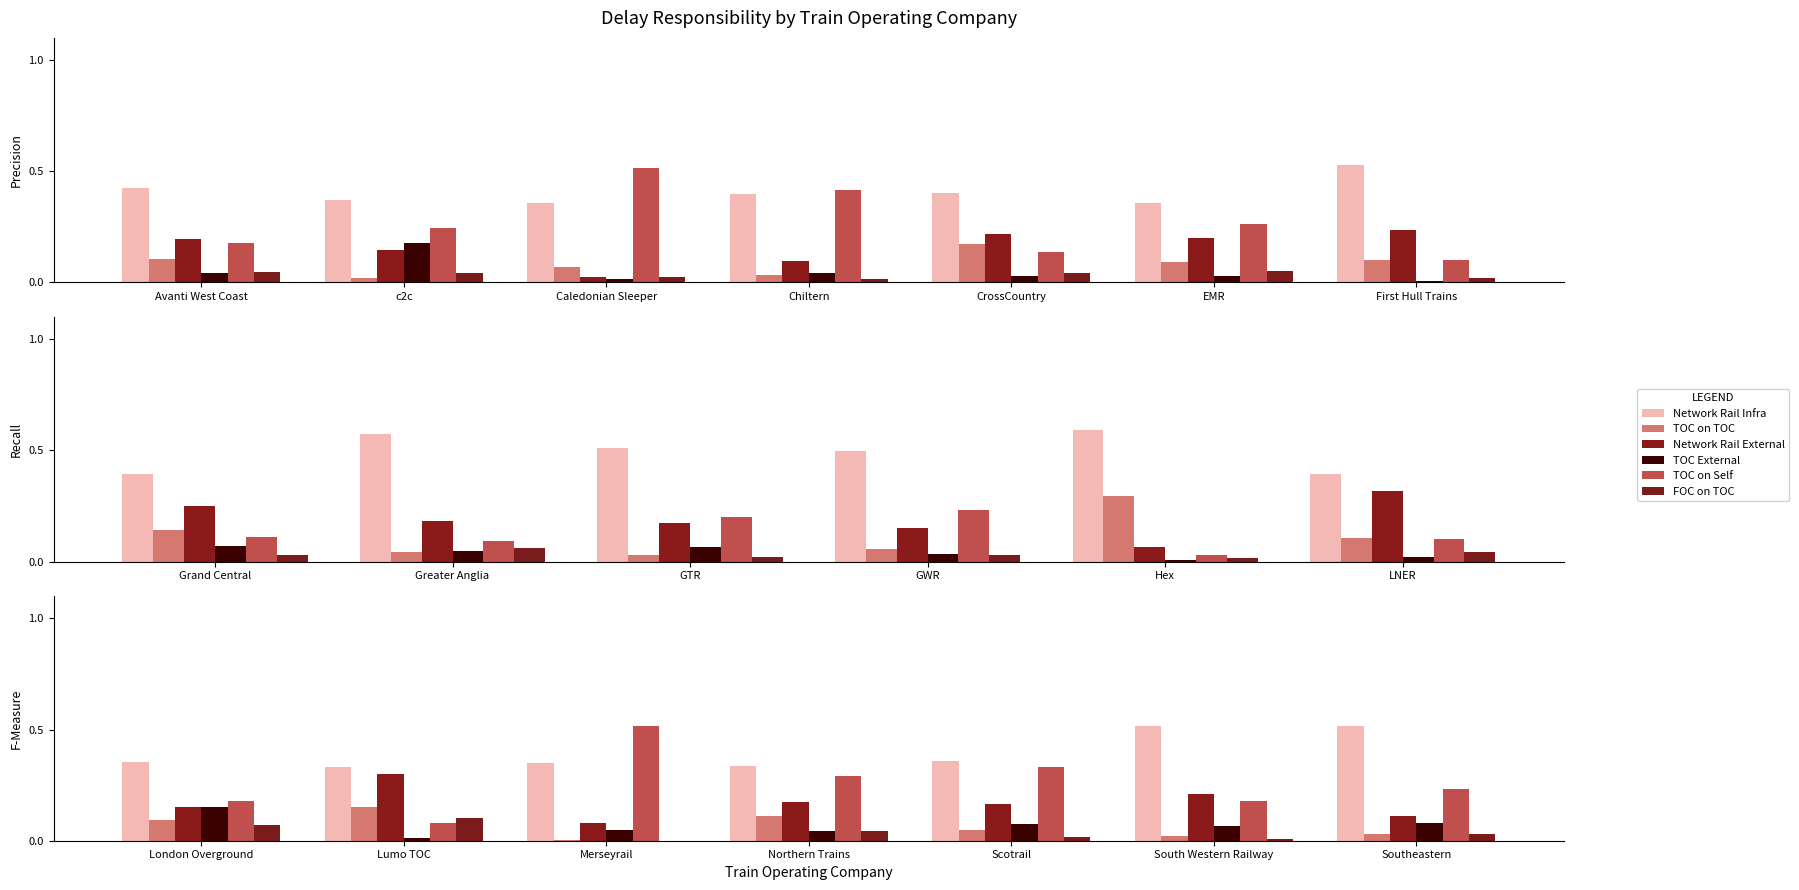

How many groups of bars are there?

7